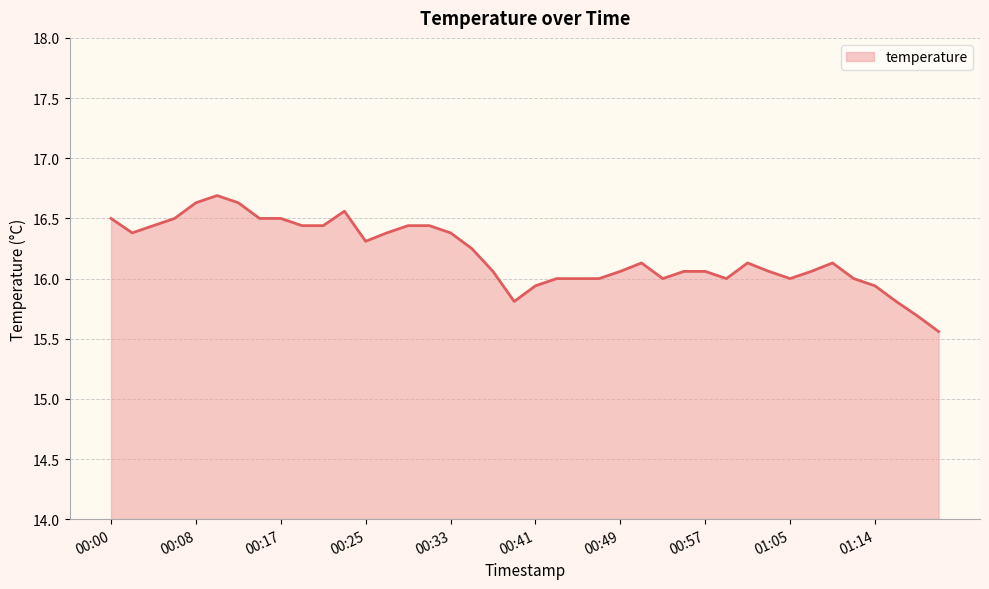

How many lines are shown in the chart?

1